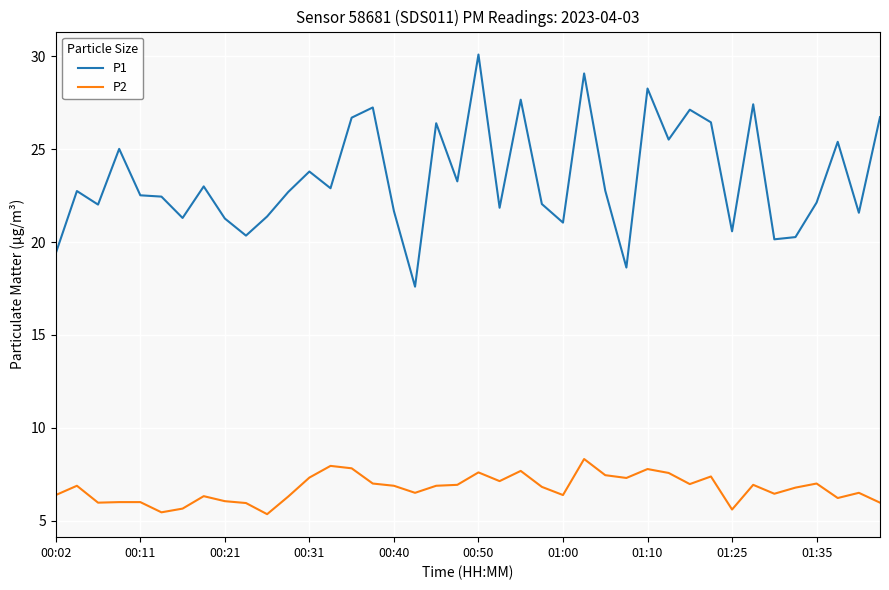

What are all the series names shown in the legend?

P1, P2